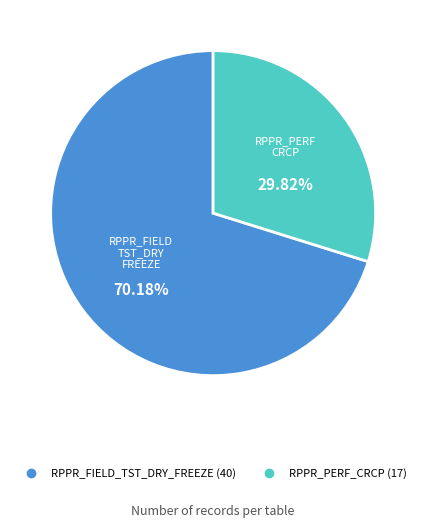

Which category accounts for the majority?

RPPR_FIELD_TST_DRY_FREEZE